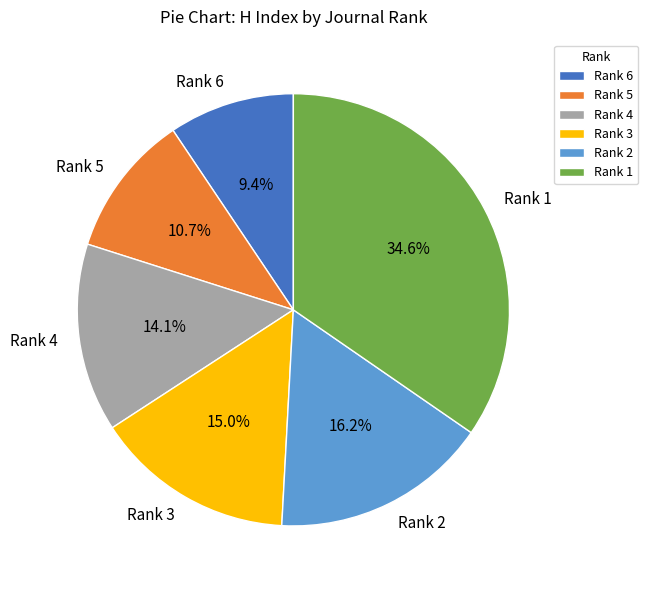

Is there any slice that represents more than half of the pie?

No